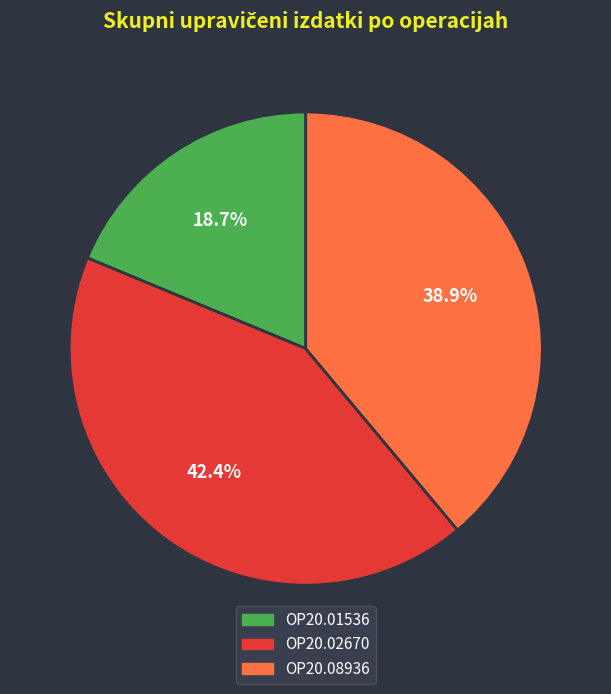

What is the ratio of the value at OP20.02670 to the value at OP20.08936?

1.1